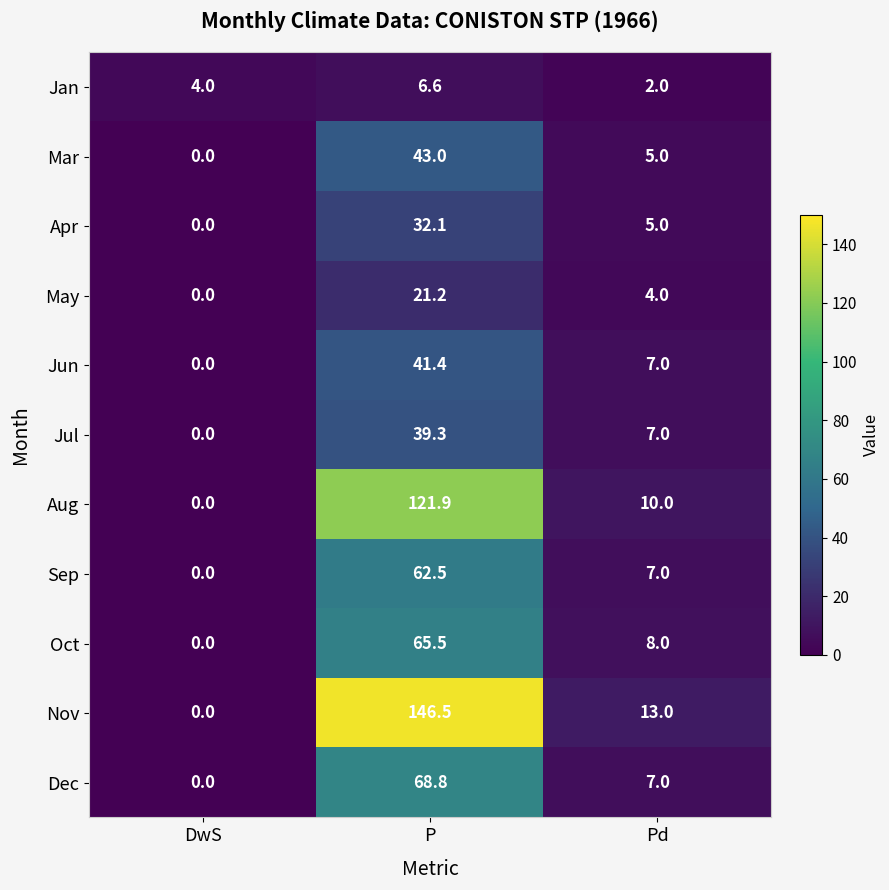

Where is Nov nearest to the value 73?

Pd